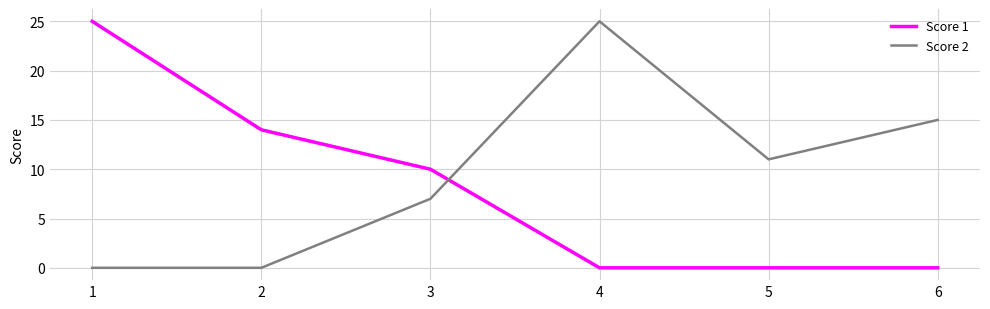

What are all the series names shown in the legend?

Score 1, Score 2